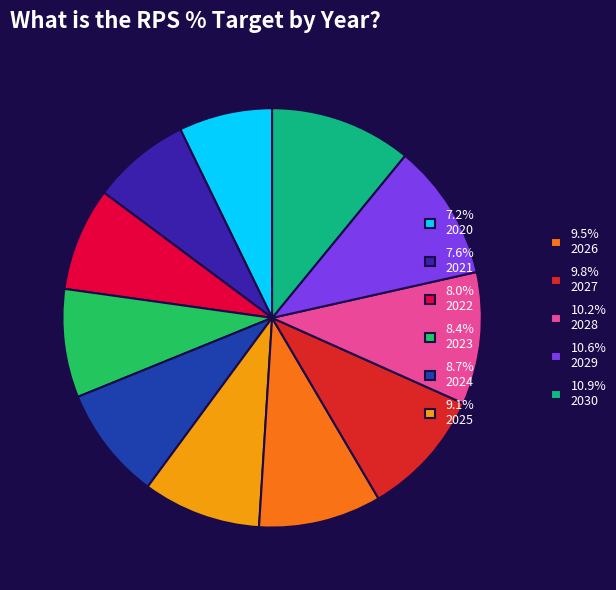

Is there any slice that represents more than half of the pie?

No